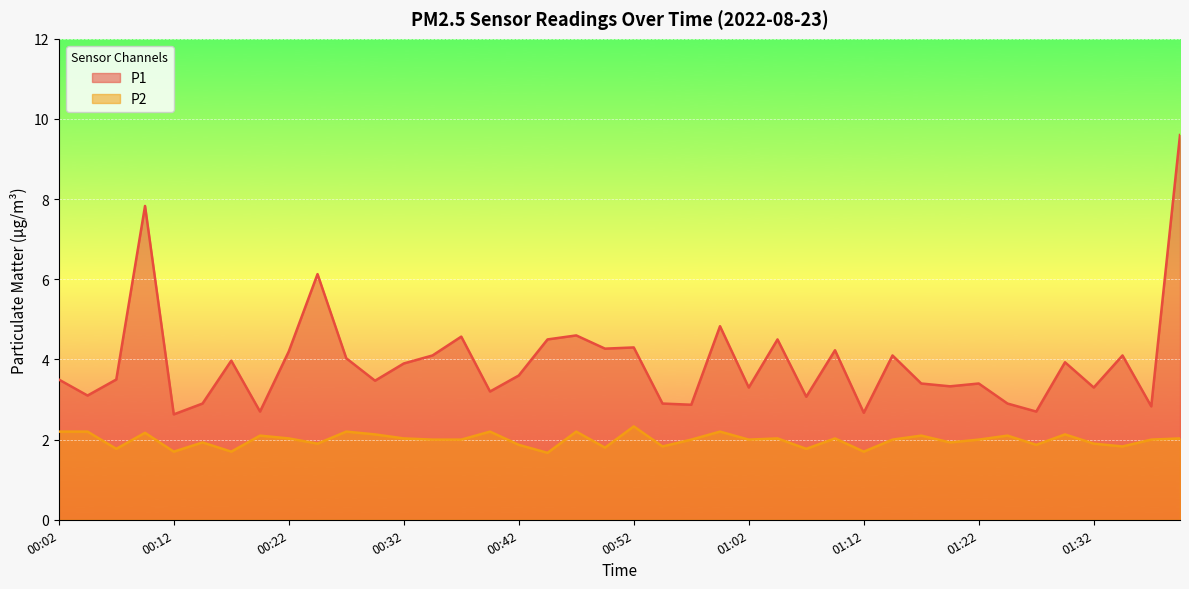

At which label is P1 closest to 6?

00:24